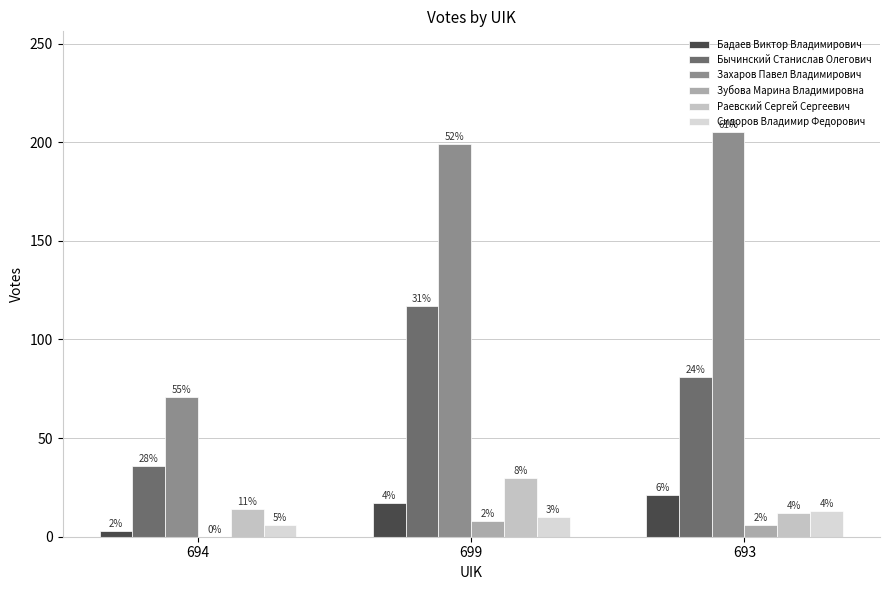

How many groups of bars are there?

3